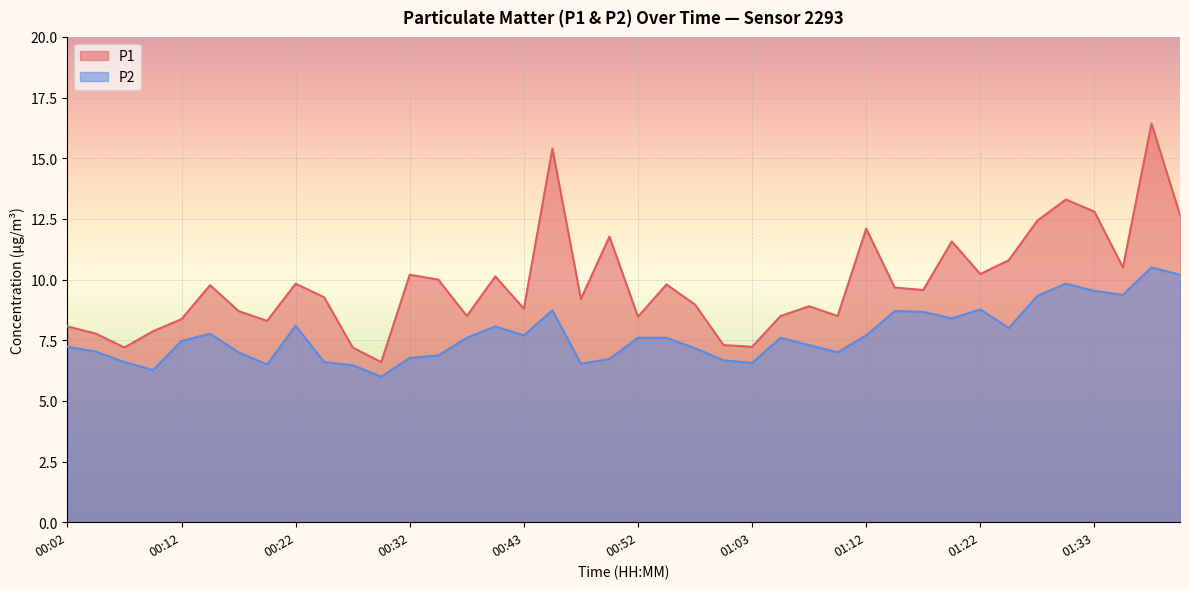

What is the label of the 36th point from the right?

00:12